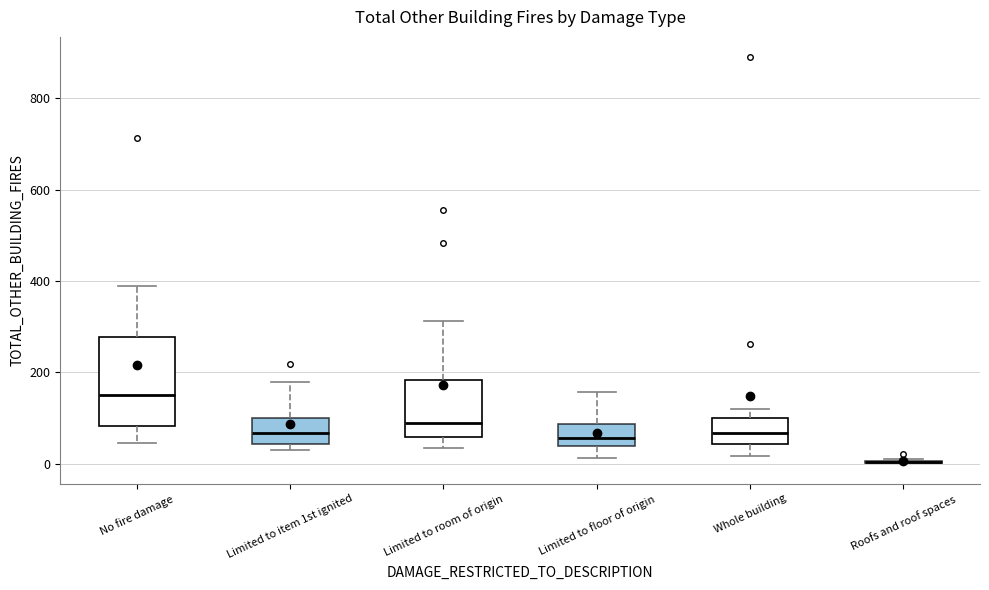

Reading left to right, read every box against the y-axis: the position of its median line, the range the box covers, and the ends of its whiskers. The values are not printed on the chart, so give them approximately, as read against the axis.

No fire damage: median 160, box 80 to 280, whiskers 40 to 380
Limited to item 1st ignited: median 60, box 40 to 100, whiskers 40 (just below the box's lower edge) to 180
Limited to room of origin: median 100, box 60 to 180, whiskers 40 to 320
Limited to floor of origin: median 60, box 40 to 80, whiskers 20 to 160
Whole building: median 60, box 40 to 100, whiskers 20 to 120
Roofs and roof spaces: box collapsed to a line at 0, whiskers 0 to 20